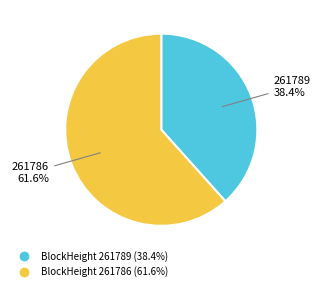

Is there any slice that represents more than half of the pie?

Yes